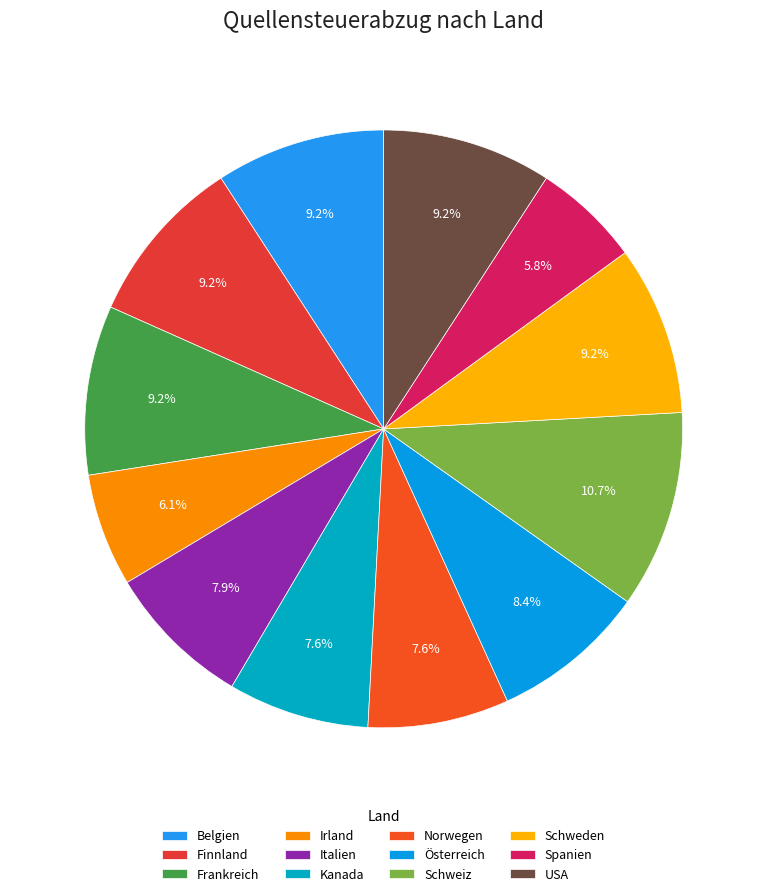

Does any single category account for the majority?

No